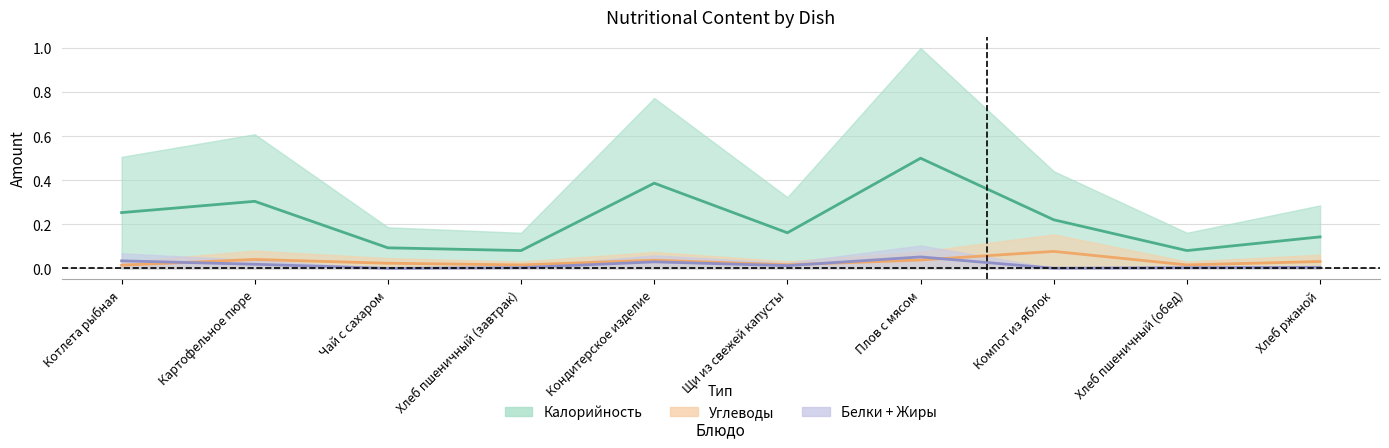

True or false: Калорийность and Углеводы cross at least once.

False